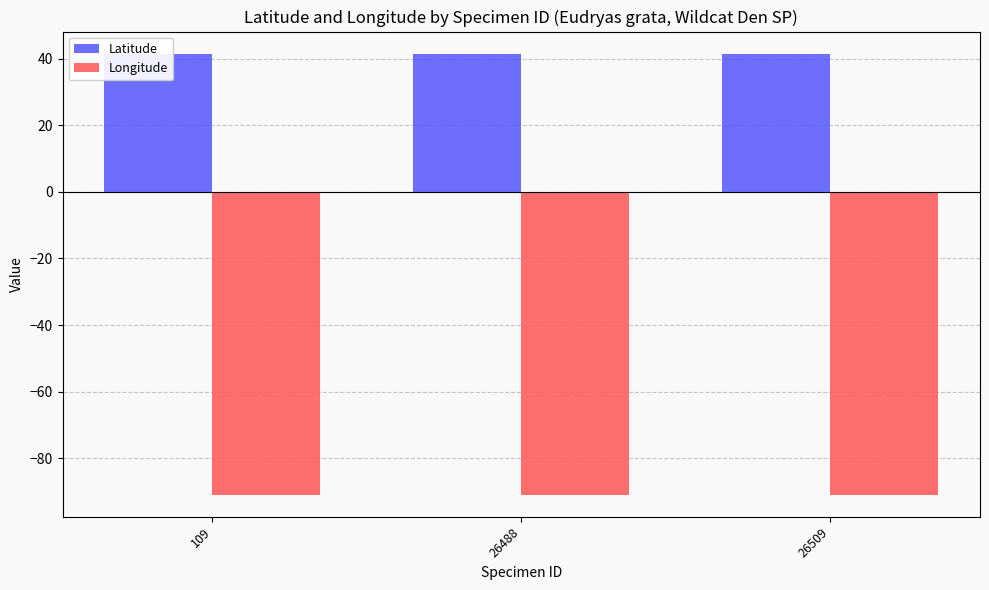

True or false: Longitude has a value of -90.9 at 26488.

True